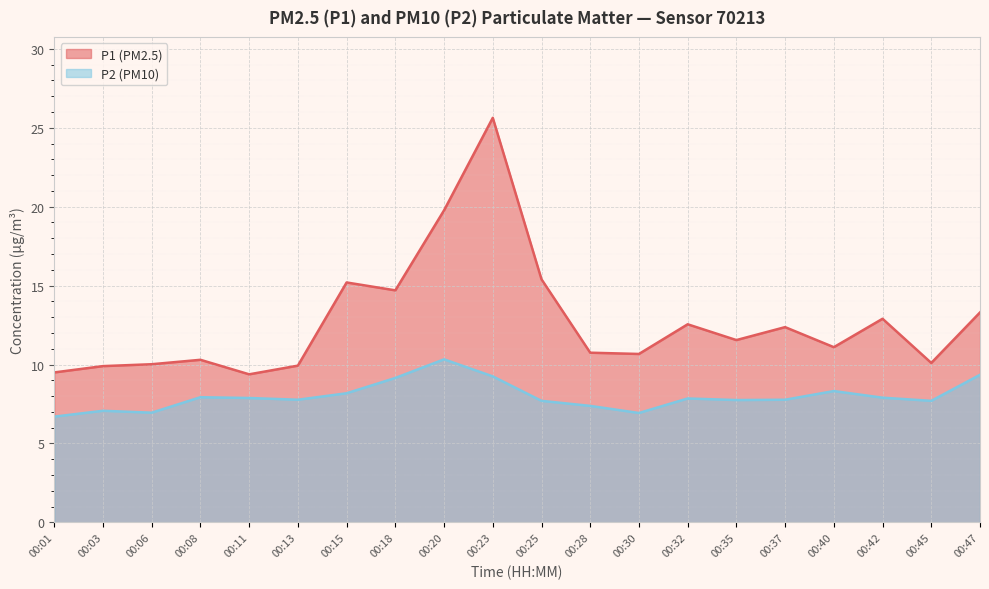

At which category does P1 reach its first local peak?

00:08